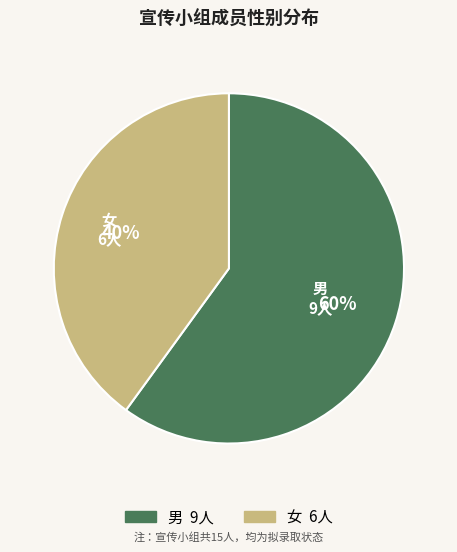

Rank the categories by value from lowest to highest.

女, 男